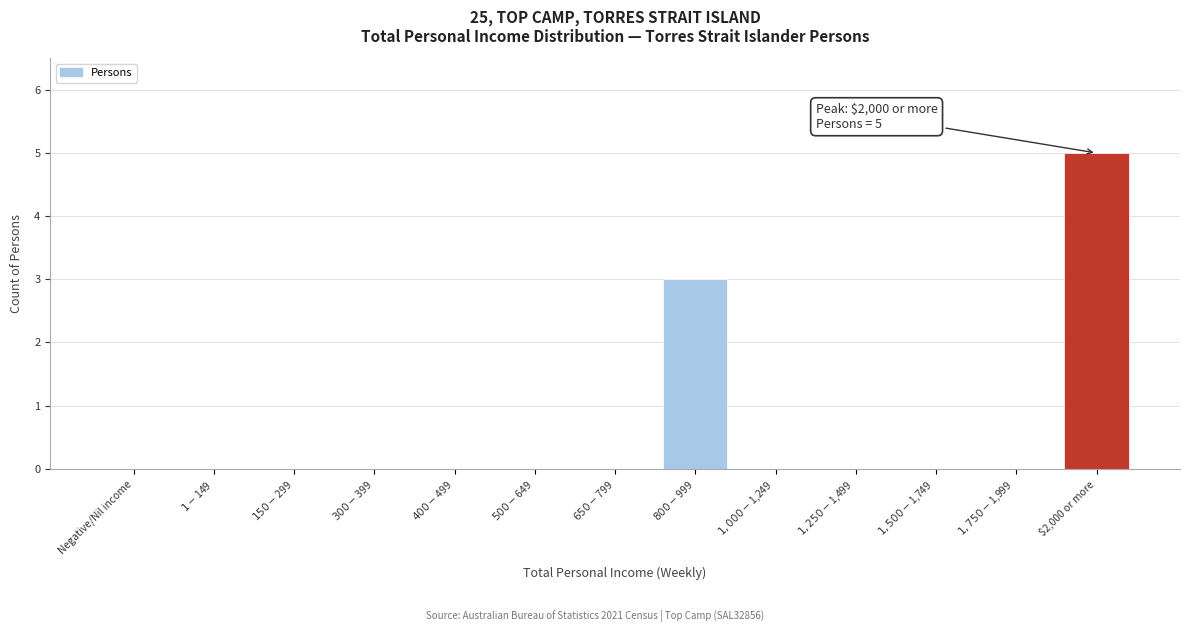

What is the maximum value shown in the chart?

5